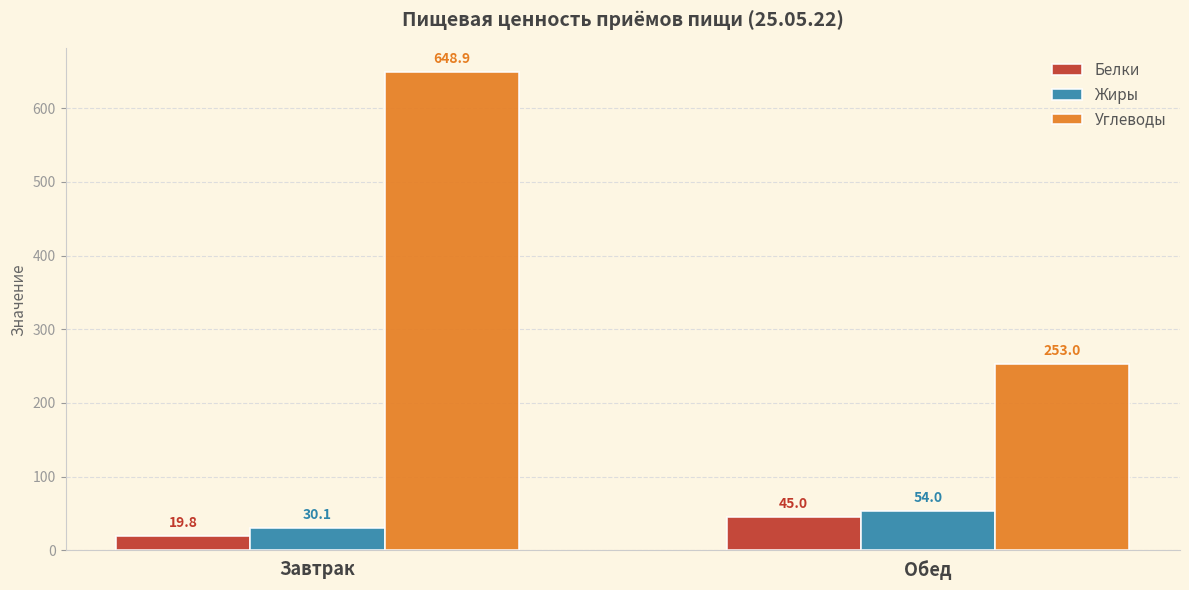

What is the maximum value shown in the chart?

648.9